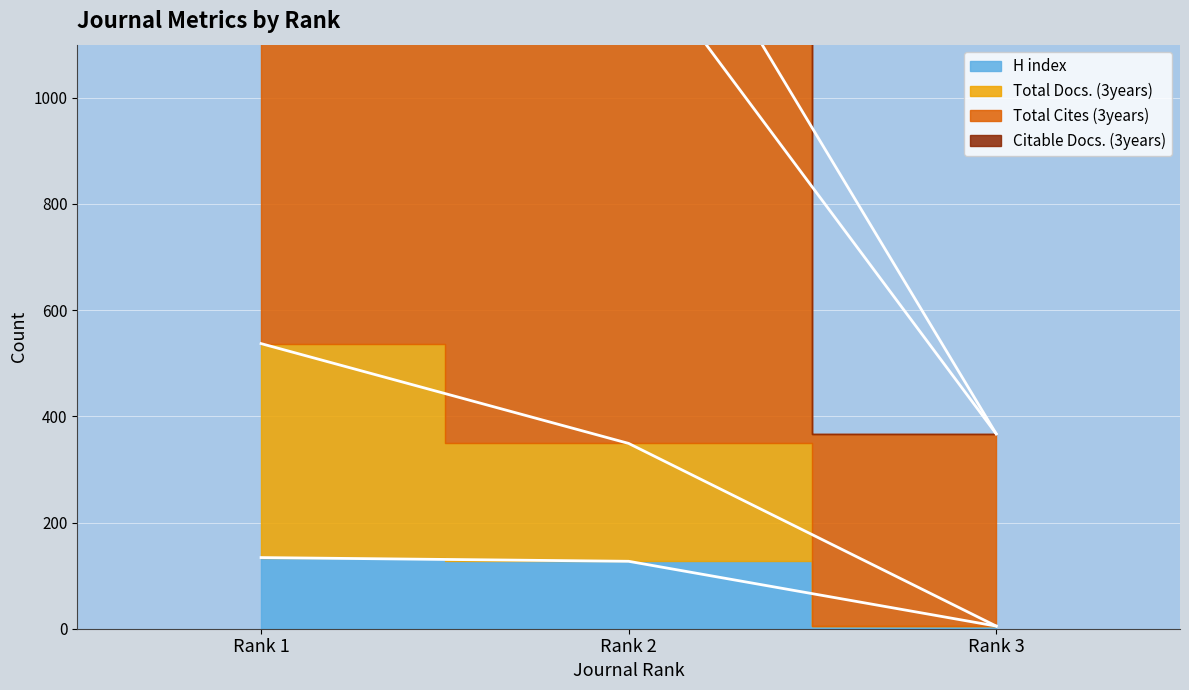

Which has a higher value, Rank 3 or Rank 2?

Rank 2